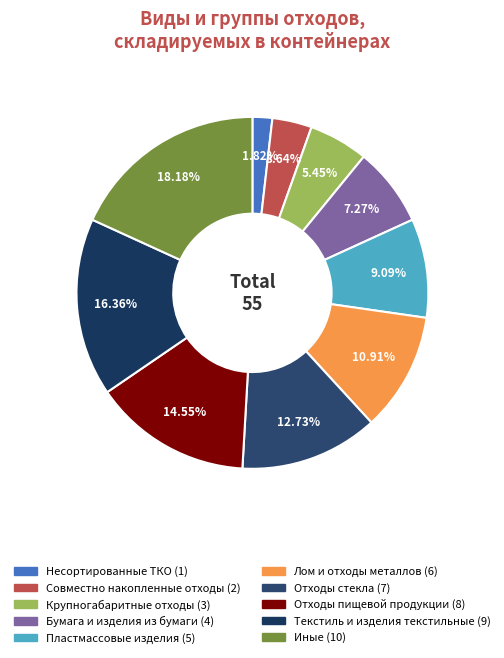

To the nearest percent, what portion does Иные represent?

18%